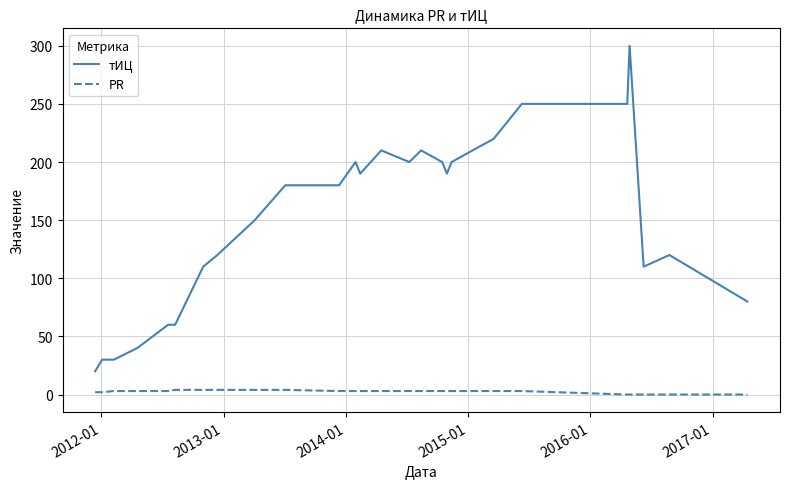

What is the difference between the maximum and minimum values in the тИЦ series?

280